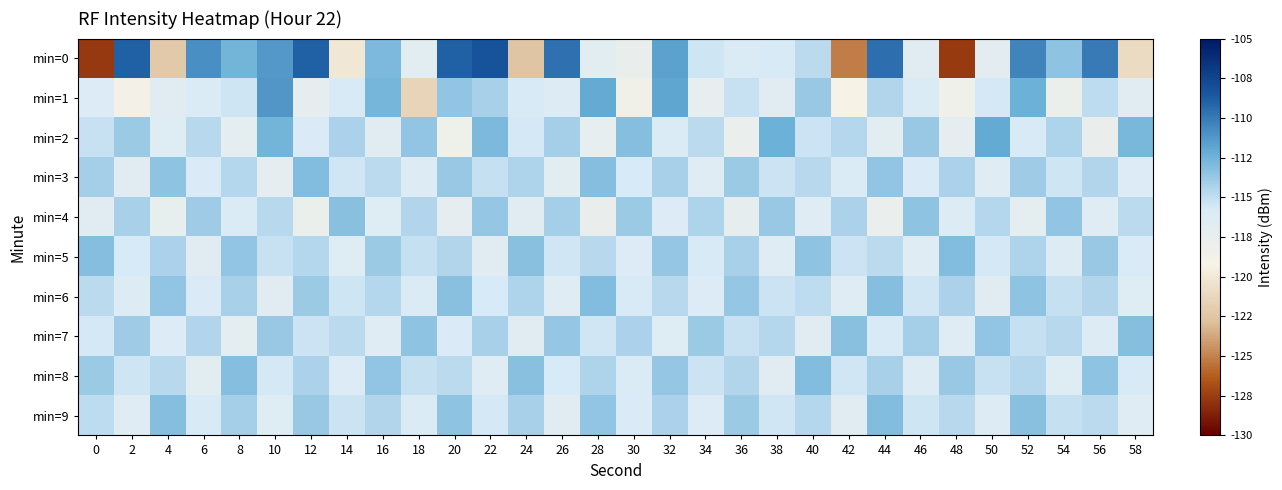

What is the difference between the highest and lowest values at 0?

14.5